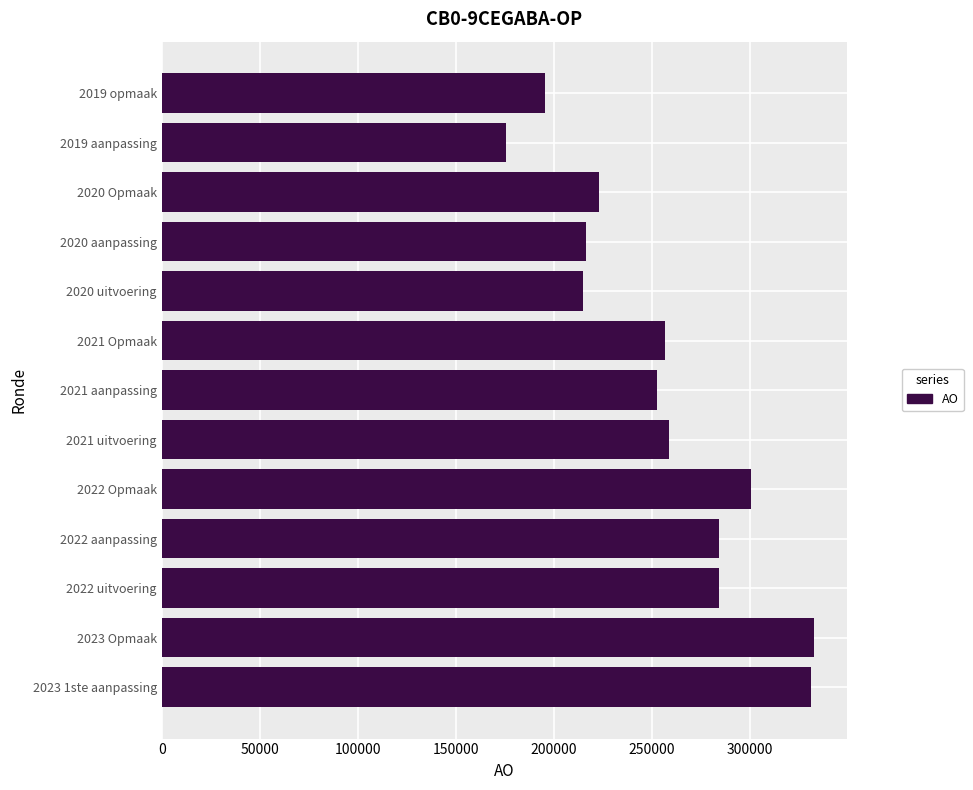

What is the smallest value displayed?

175565